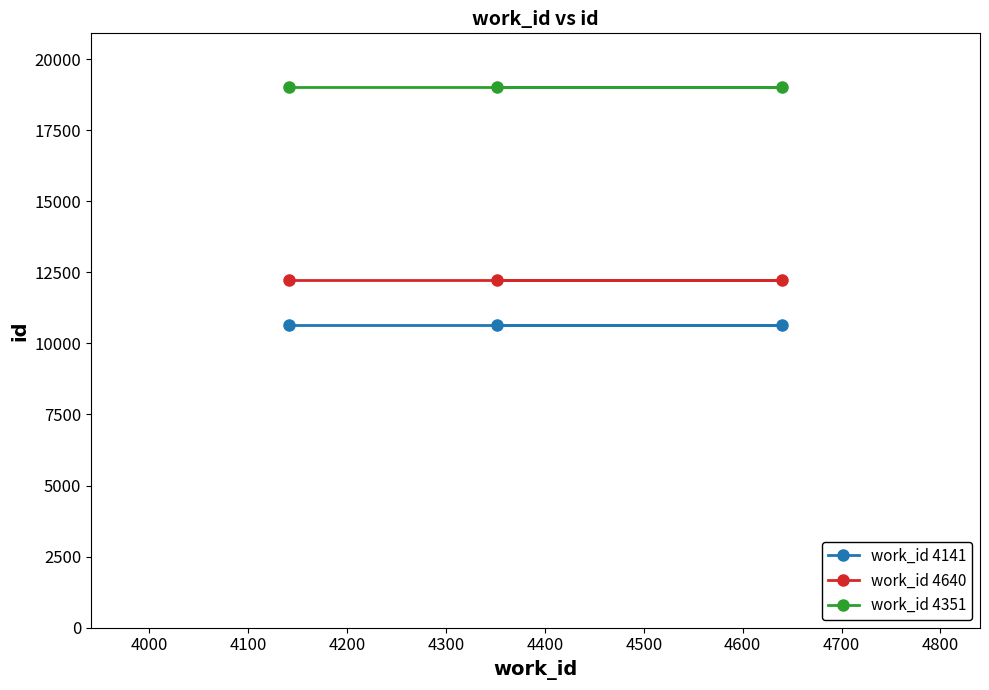

Reading left to right, transcribe all the data shown in this chart.

work_id 4141: 10658	10658	10658
work_id 4640: 12219	12219	12219
work_id 4351: 19003	19003	19003